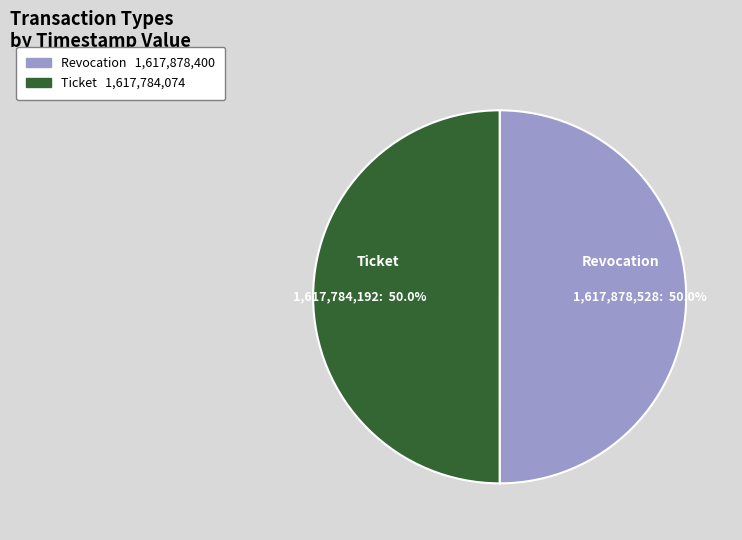

The Ticket slice represents 40% of the pie. True or false?

False